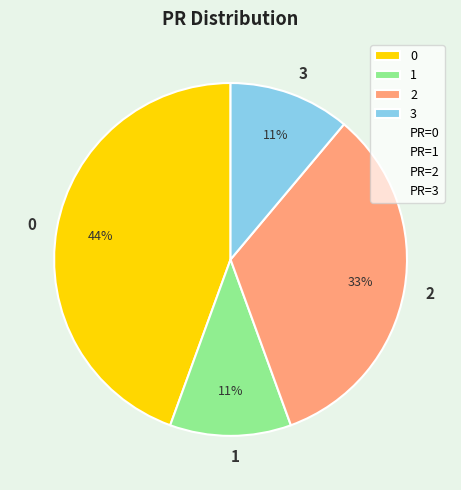

Is the sum of 1 and 0 greater than half?

Yes